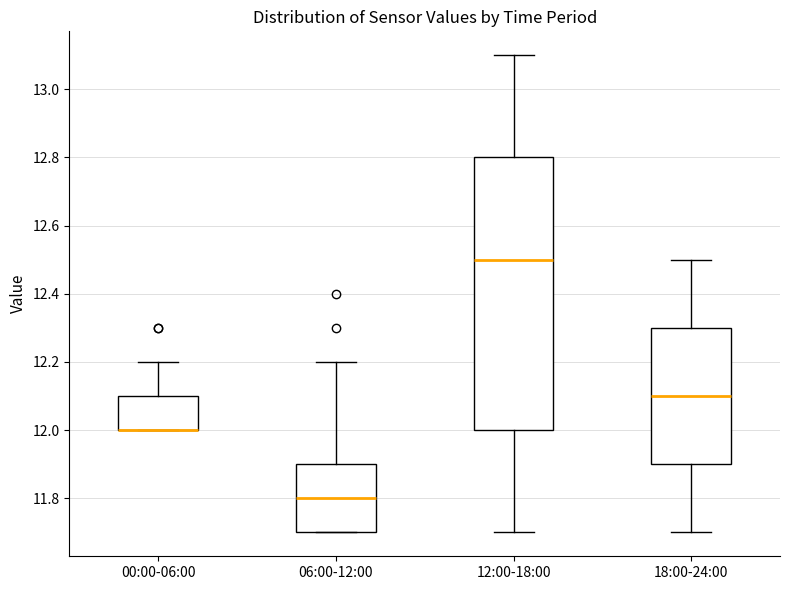

Reading left to right, read every box against the y-axis: the position of its median line, the range the box covers, and the ends of its whiskers. The values are not printed on the chart, so give them approximately, as read against the axis.

00:00-06:00: median 12.0 (drawn on the box's lower edge), box 12.0 to 12.1, whiskers 12.0 to 12.2
06:00-12:00: median 11.8, box 11.7 to 11.9, whiskers 11.7 to 12.2
12:00-18:00: median 12.5, box 12.0 to 12.8, whiskers 11.7 to 13.1
18:00-24:00: median 12.1, box 11.9 to 12.3, whiskers 11.7 to 12.5